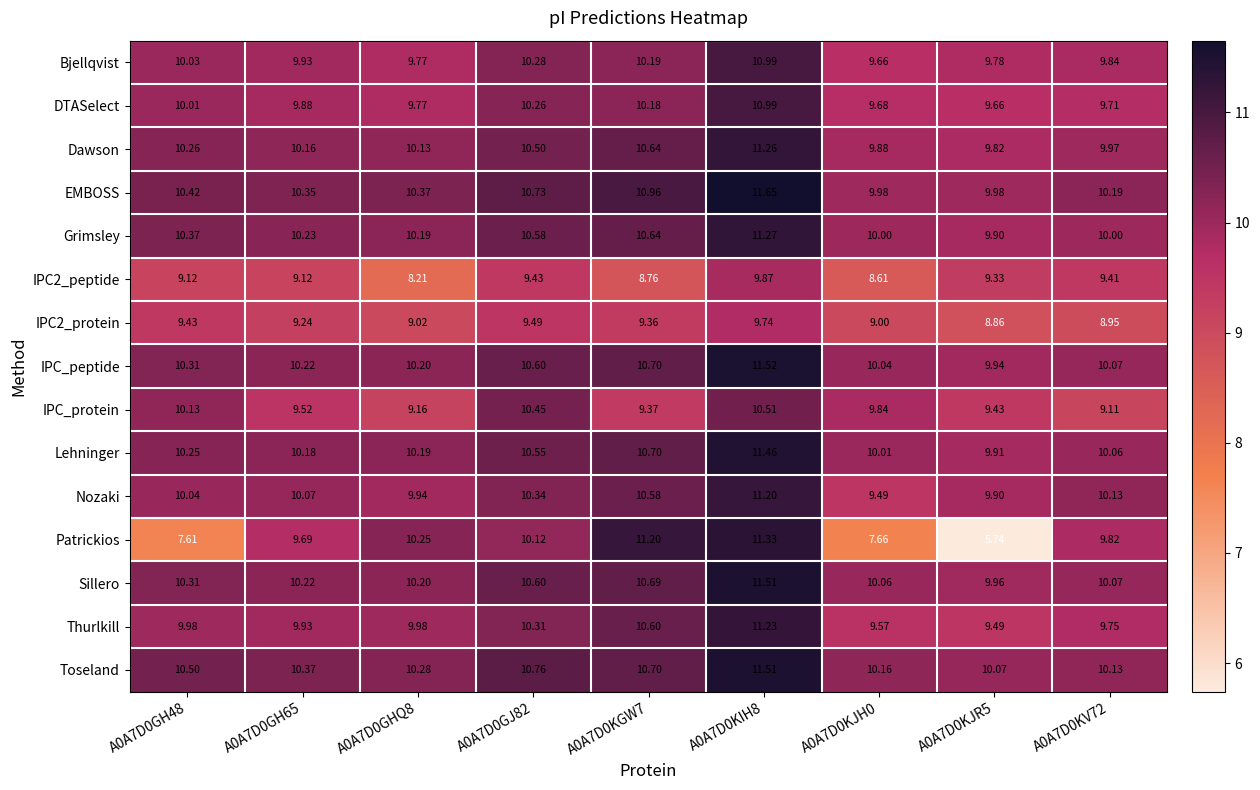

Which series has the widest spread of values?

Patrickios